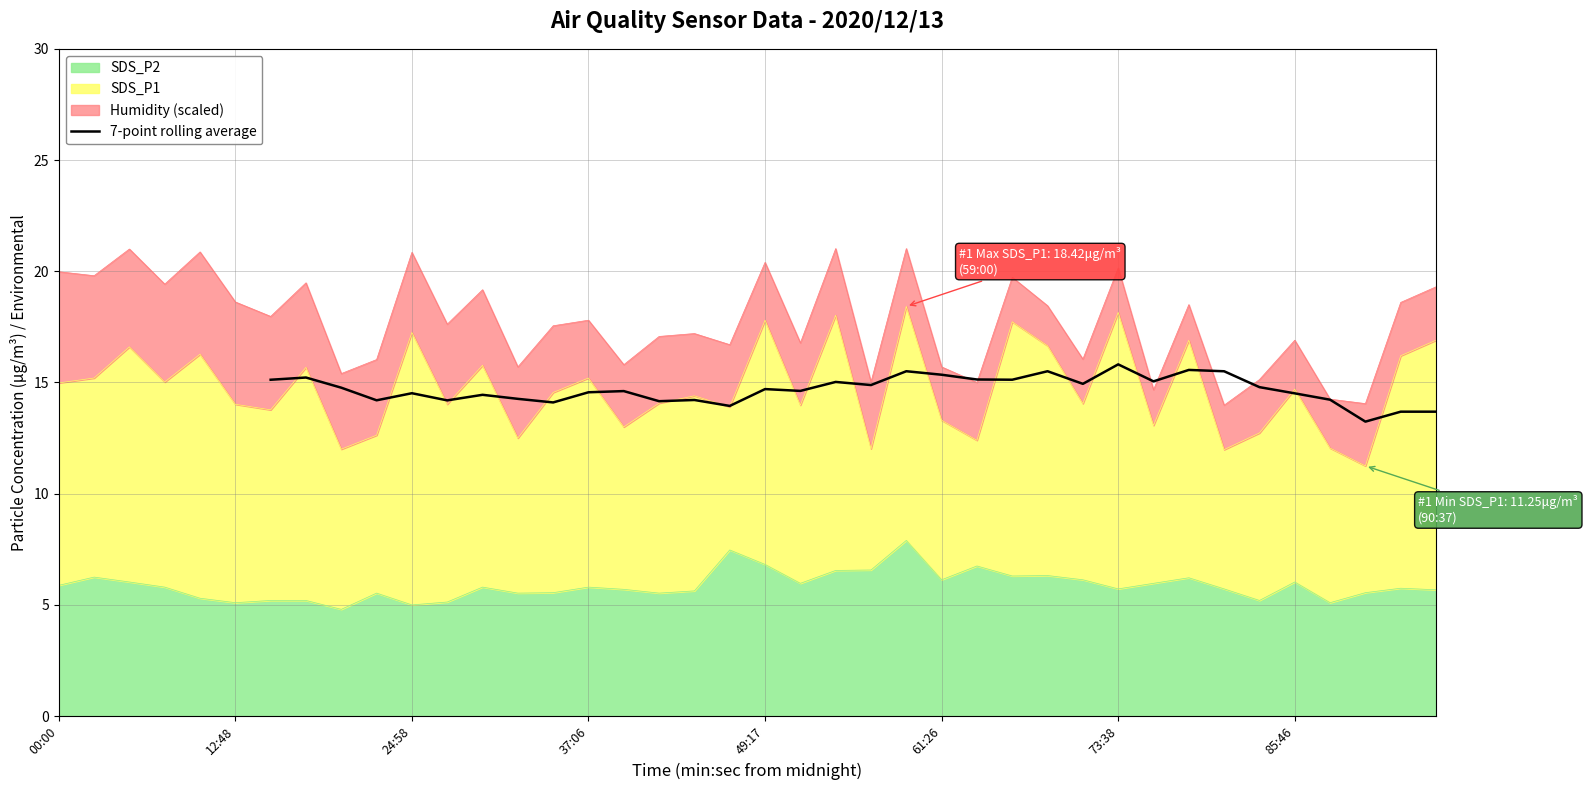

What is the maximum value for 7-point rolling average?

15.8